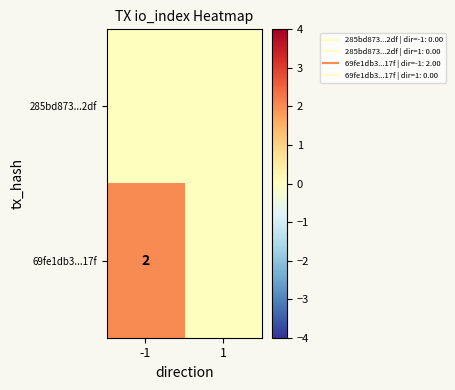

At 1, list the series in order from largest to smallest.

285bd873...2df, 69fe1db3...17f